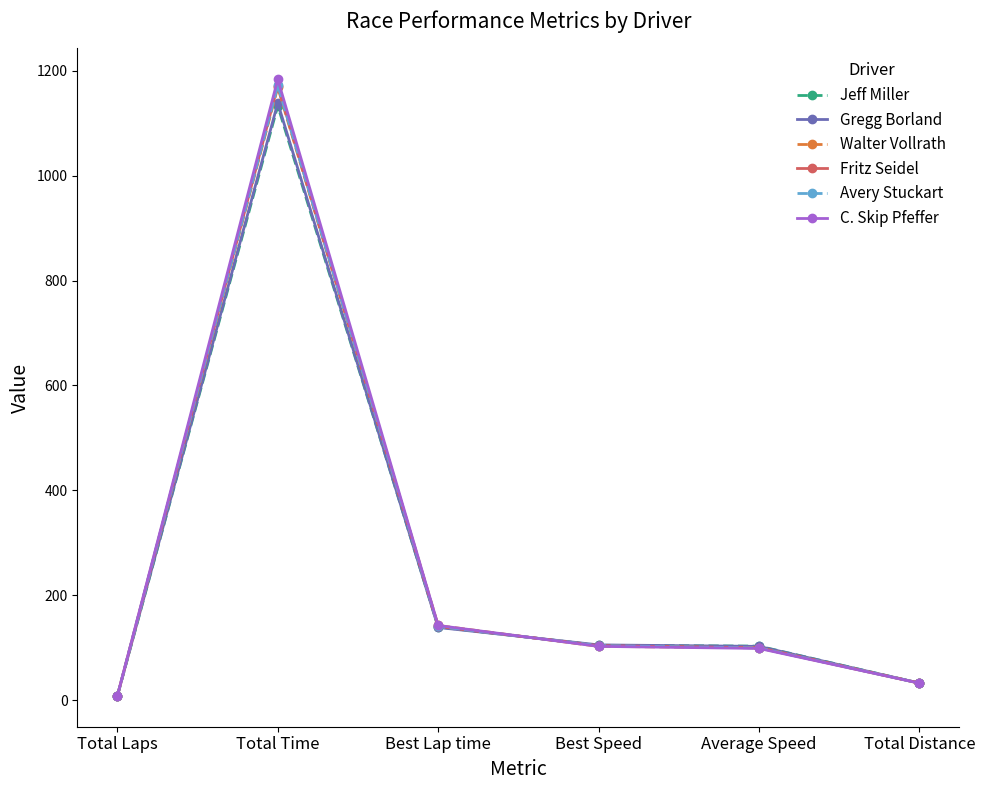

What is the label of the 1st point from the right?

Total Distance